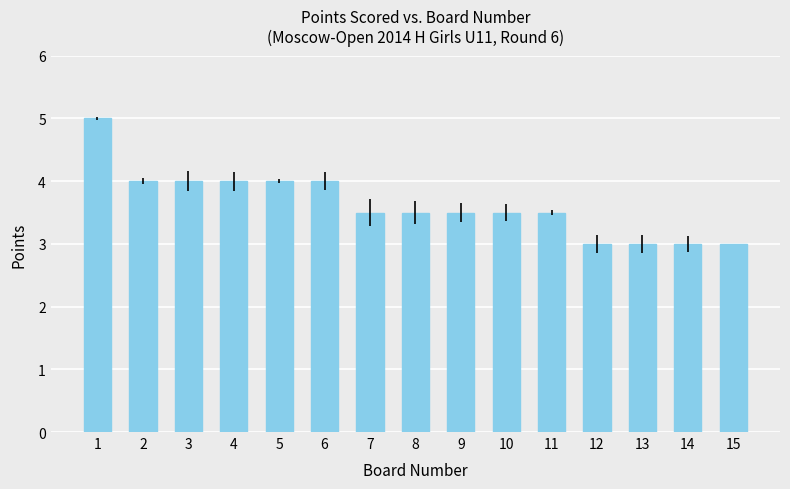

The value at 7 is 4.9. True or false?

False